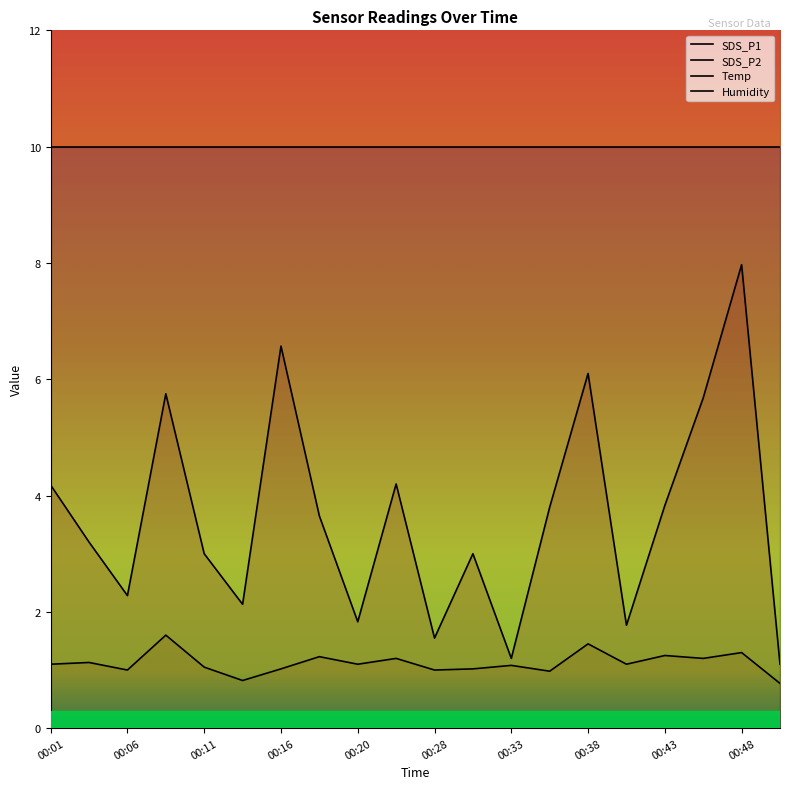

How many values in the SDS_P2 series are below 1?

3